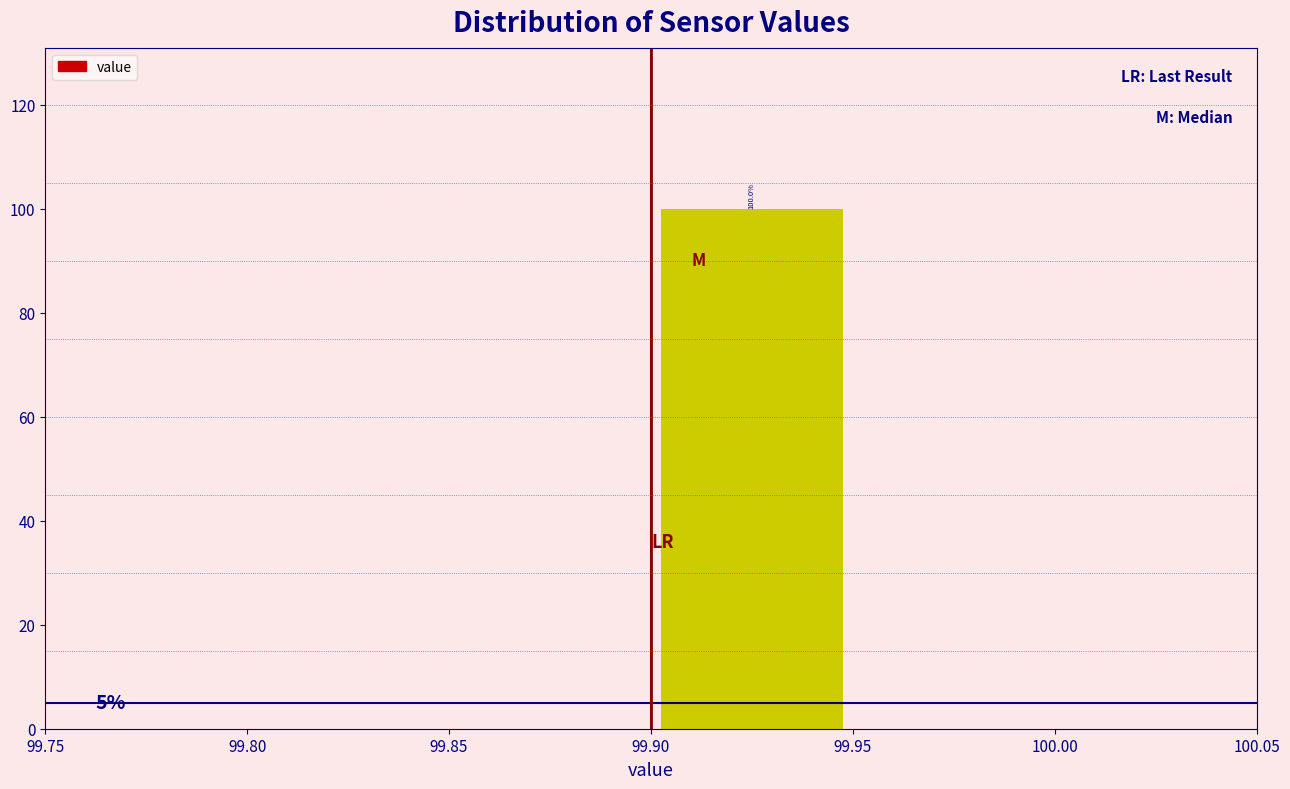

Over which range of the x-axis is the bar tallest?

99.90 to 99.95